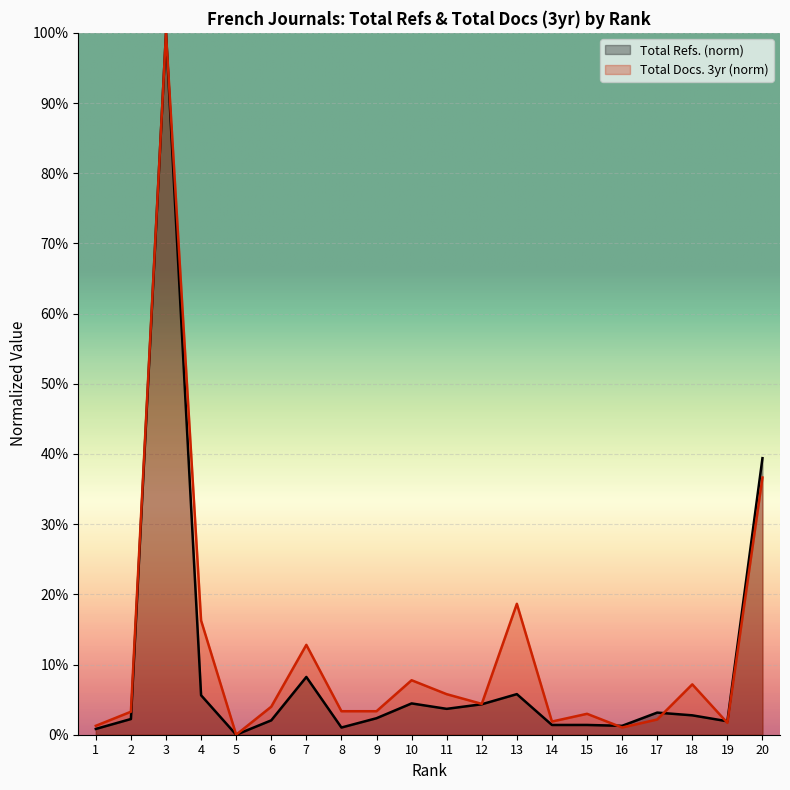

Between 9 and 11, which series saw the biggest shift?

Total Docs. 3yr (norm)